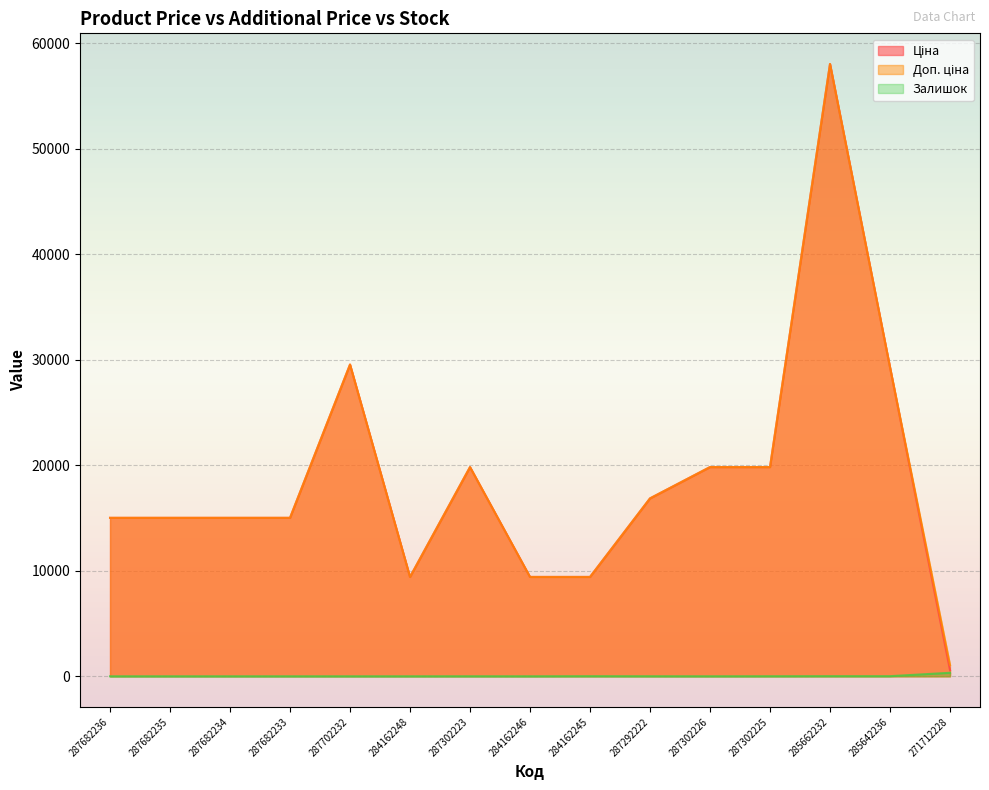

What is the difference between the Доп. ціна values at 285662232 and 287702232?

28488.1